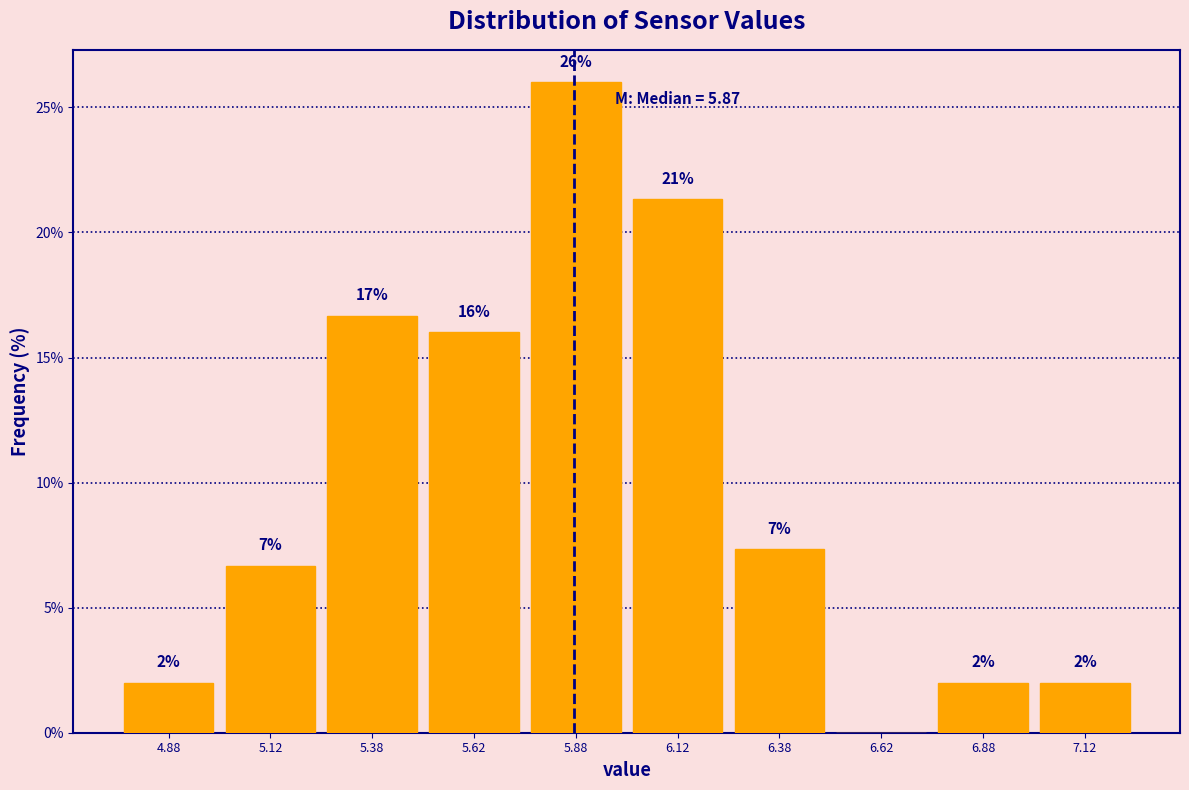

Over which range of the x-axis is the bar tallest?

5.75 to 6.00